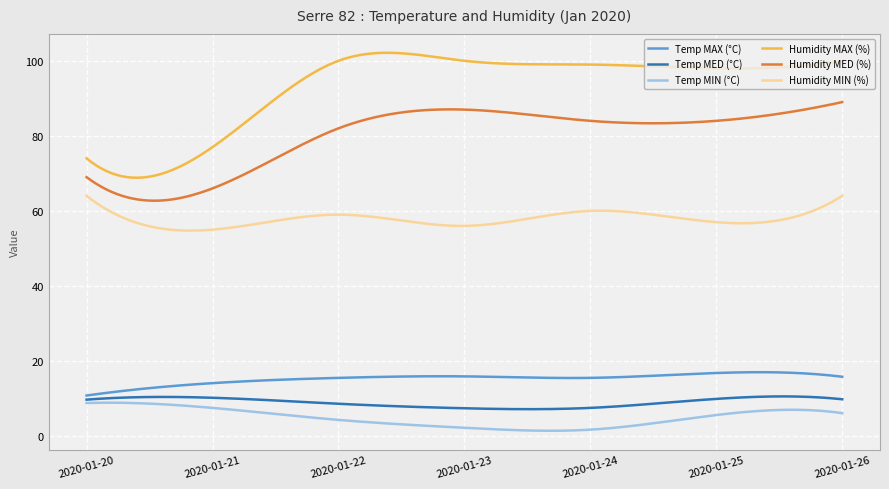

Between 2020-01-21 and 2020-01-24, which is larger?

2020-01-24